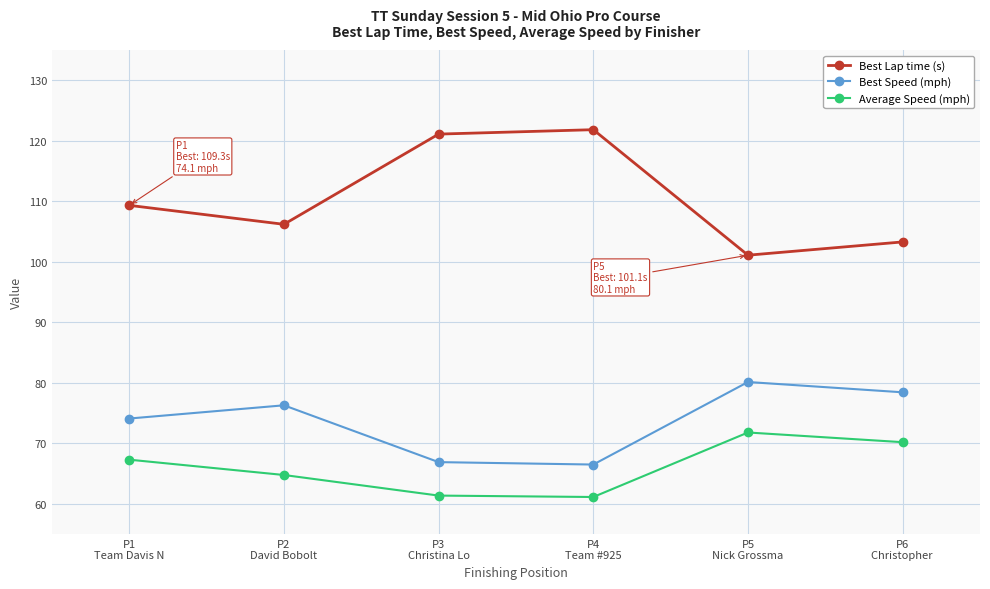

Is it true that Average Speed (mph) equals 29.9 at P4
Team #925?

False